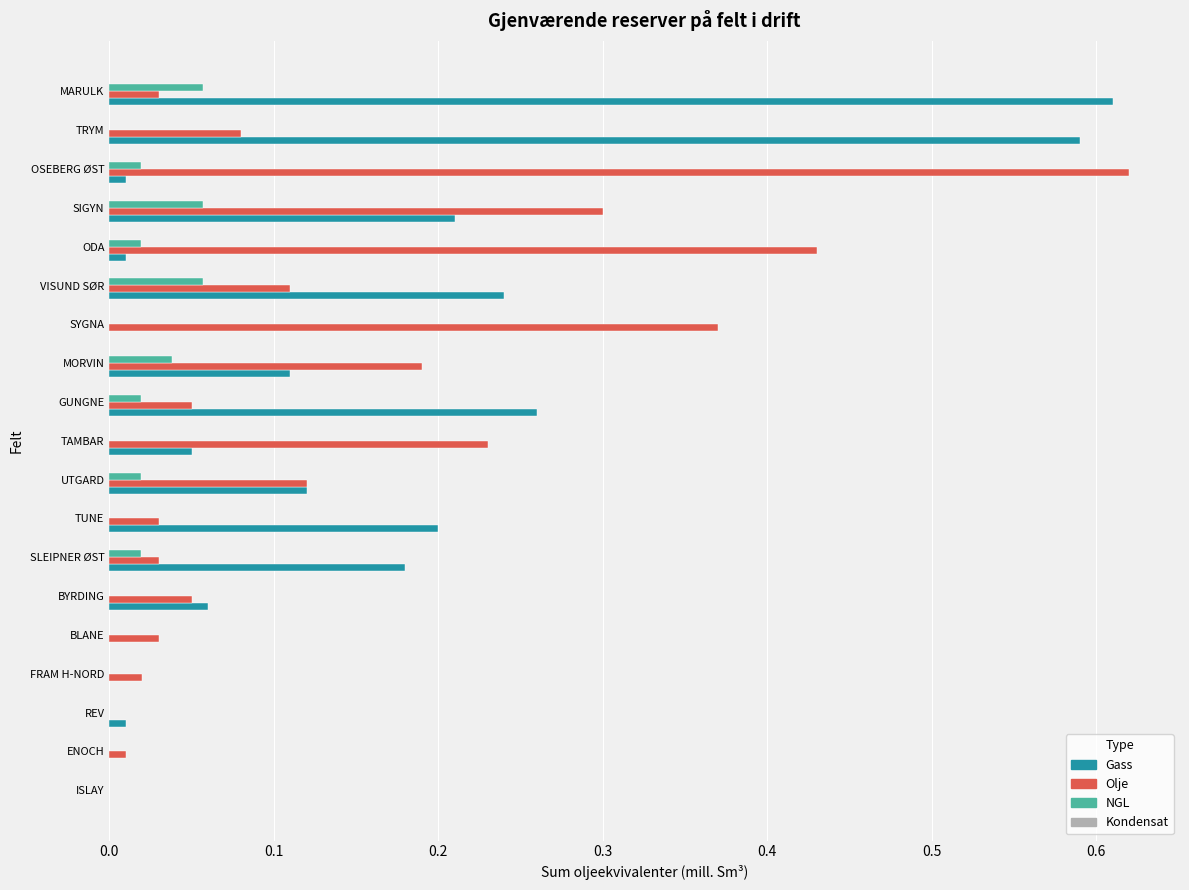

At which category is the sum across all series the highest?

MARULK